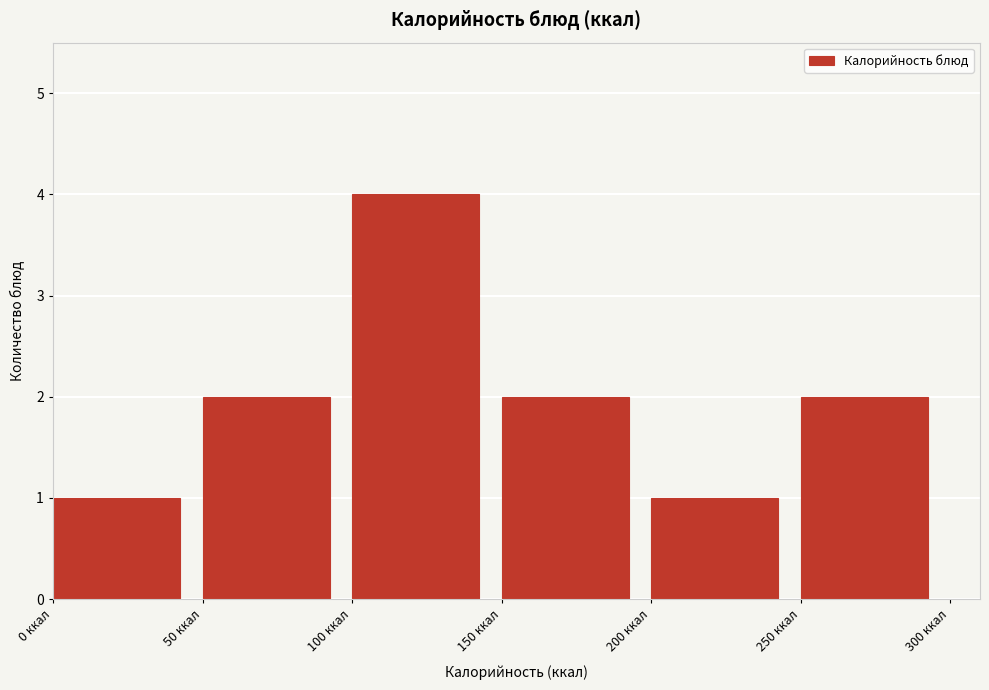

Over which range of the x-axis is the bar tallest?

100 to 150